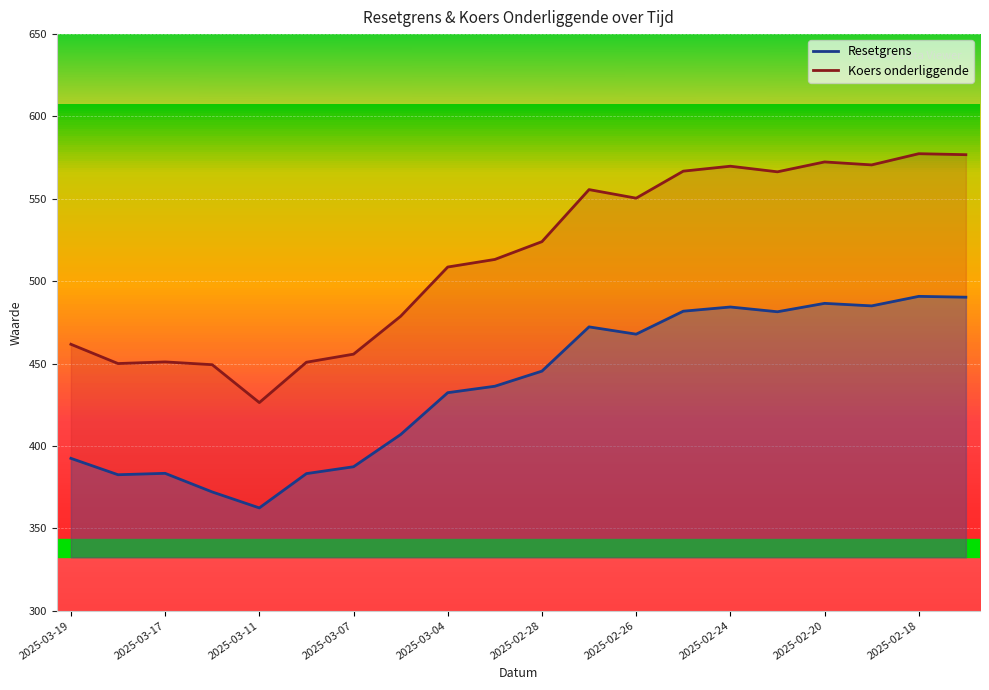

True or false: Resetgrens has a value of 432.3 at 2025-03-04.

True